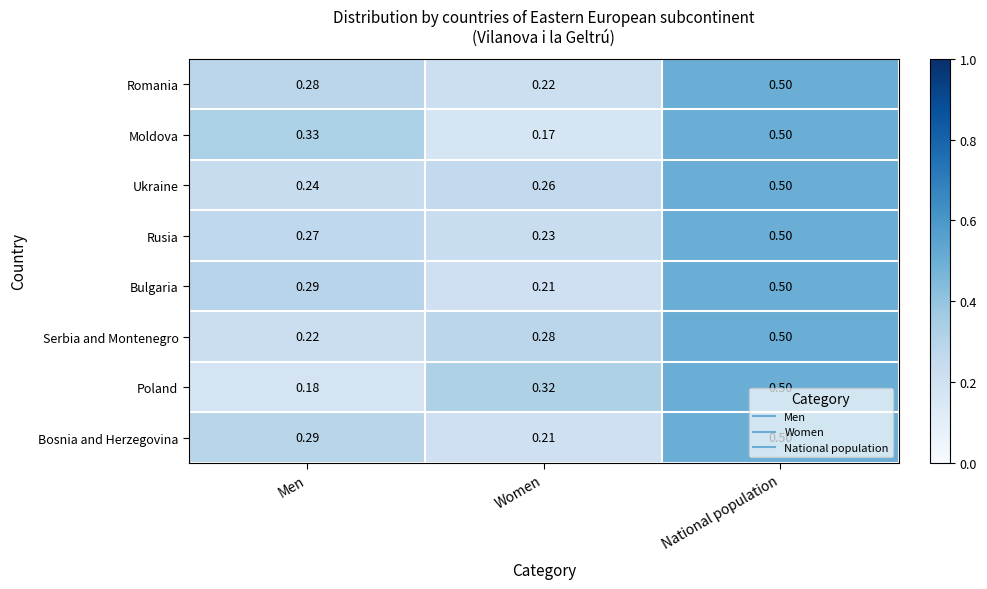

List the labels in order of Bulgaria value, smallest first.

Women, Men, National population